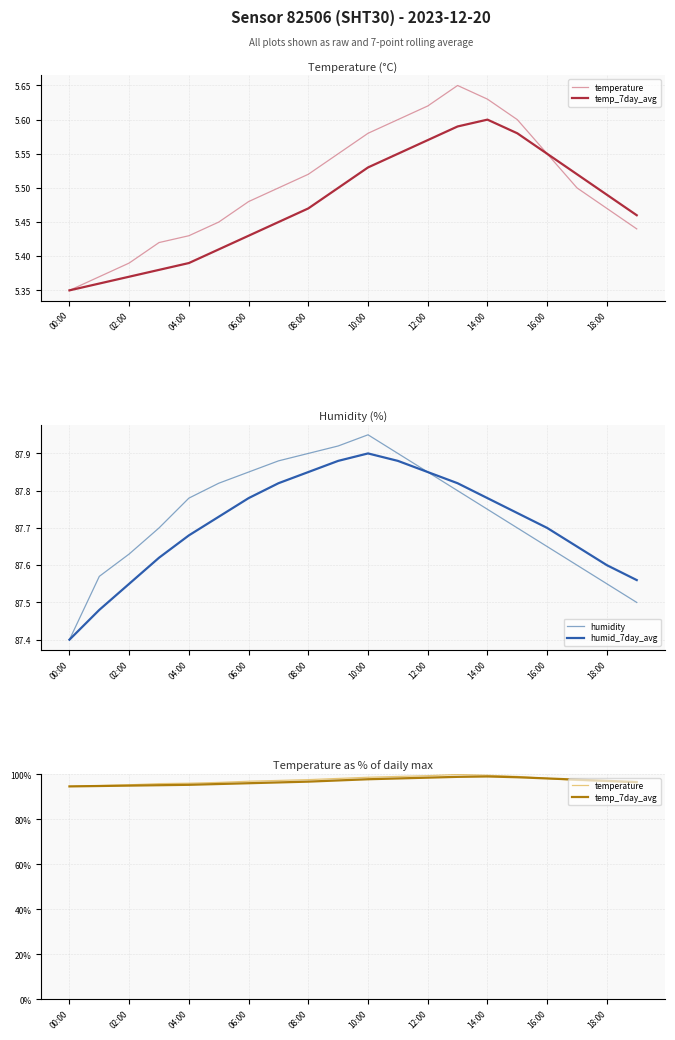

What is the average value of the humid_7day_avg series?

87.7